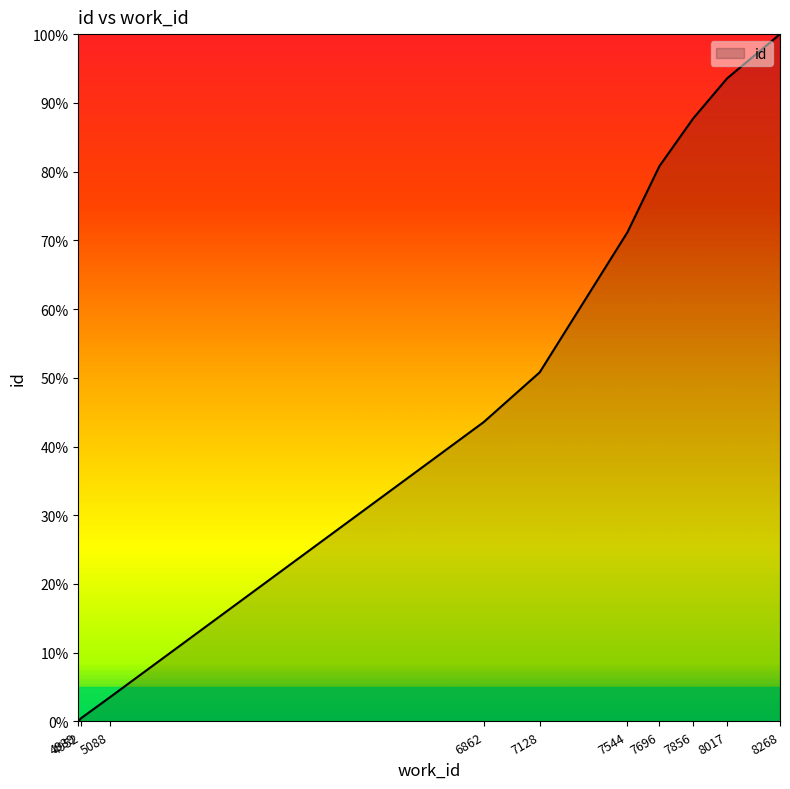

Where does the data first go above 71?

7544